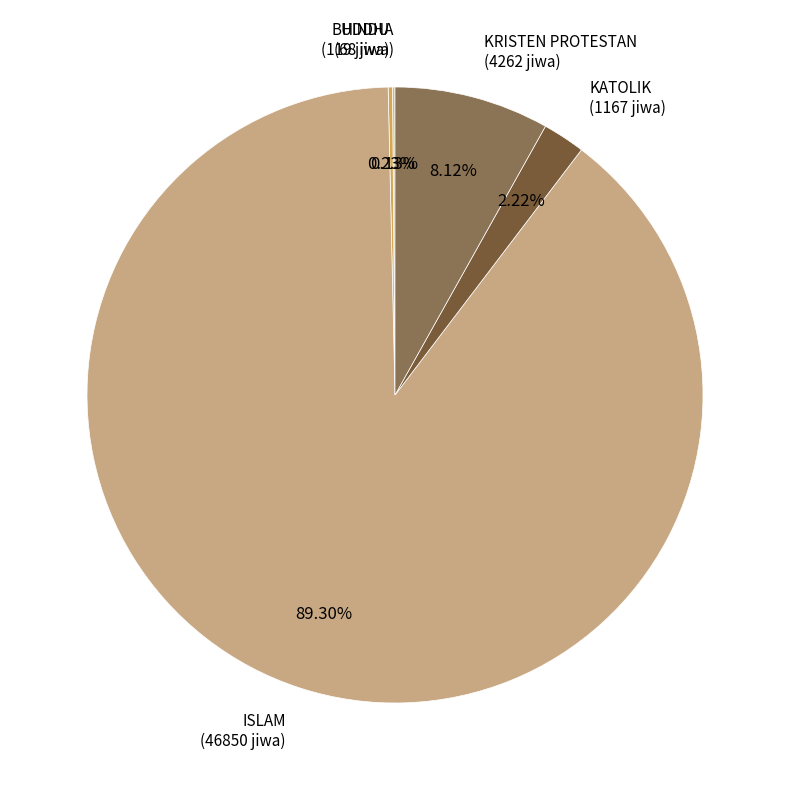

Does any single category account for the majority?

Yes